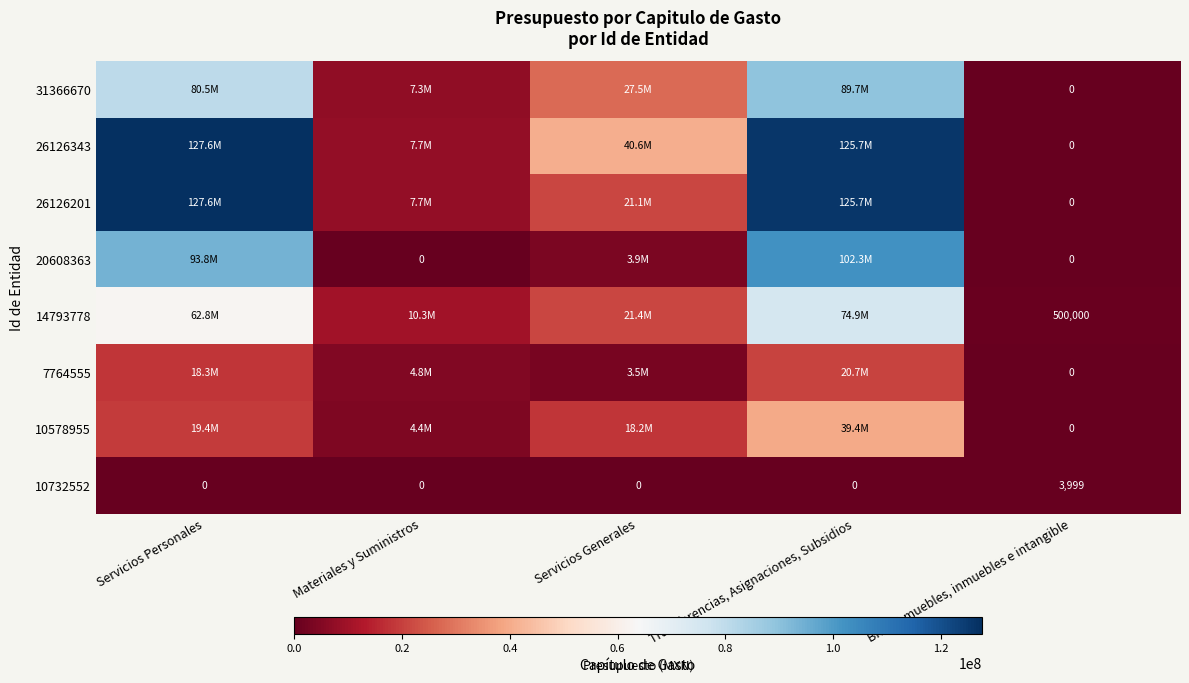

The value of 10732552 at Materiales y Suministros is 0. True or false?

True